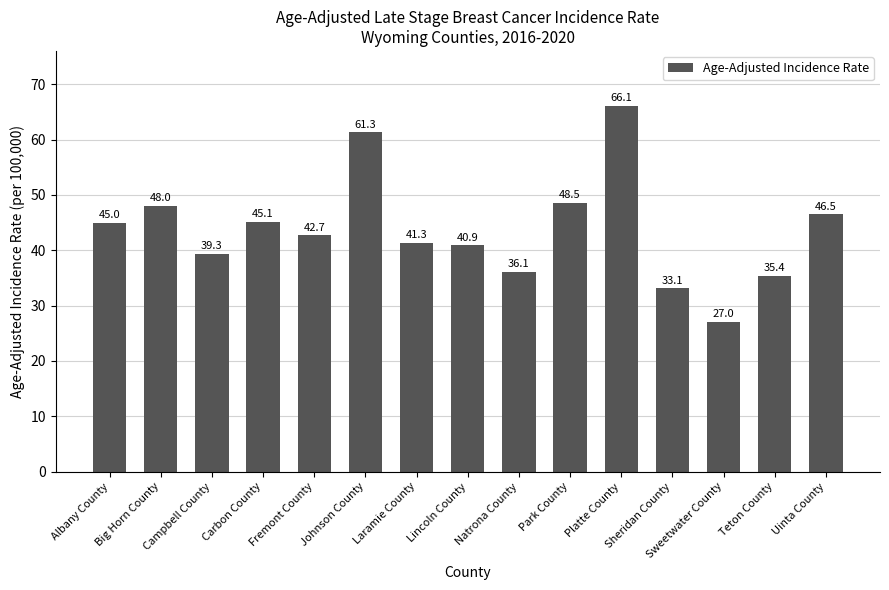

Reading left to right, extract all data points from this chart.

Albany County=45.0	Big Horn County=48.0	Campbell County=39.3	Carbon County=45.1	Fremont County=42.7	Johnson County=61.3	Laramie County=41.3	Lincoln County=40.9	Natrona County=36.1	Park County=48.5	Platte County=66.1	Sheridan County=33.1	Sweetwater County=27.0	Teton County=35.4	Uinta County=46.5